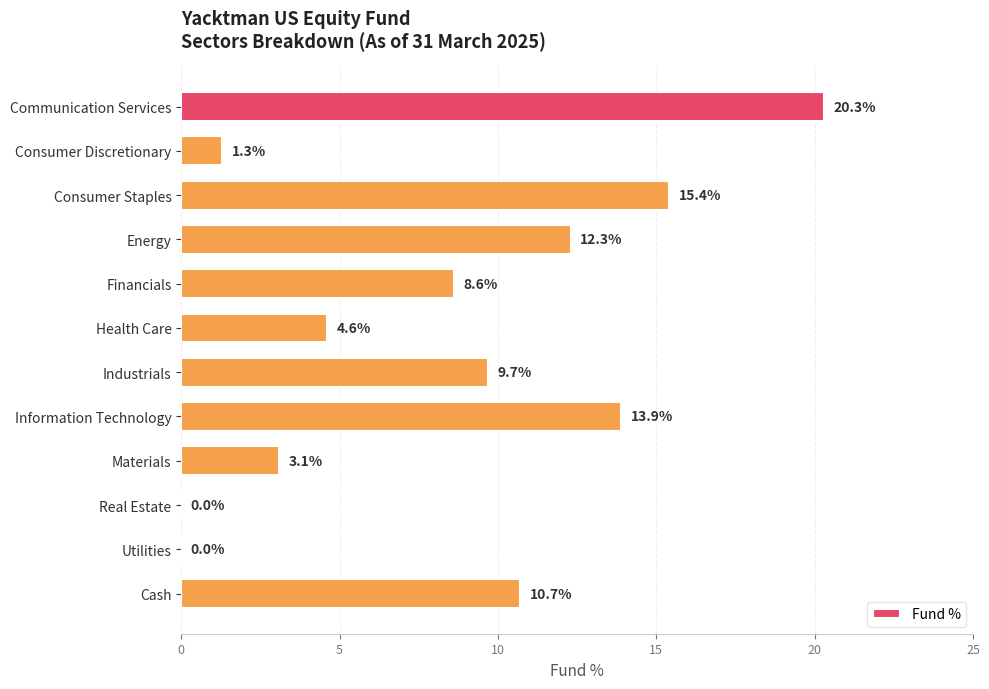

Count the number of values greater than 9.

6